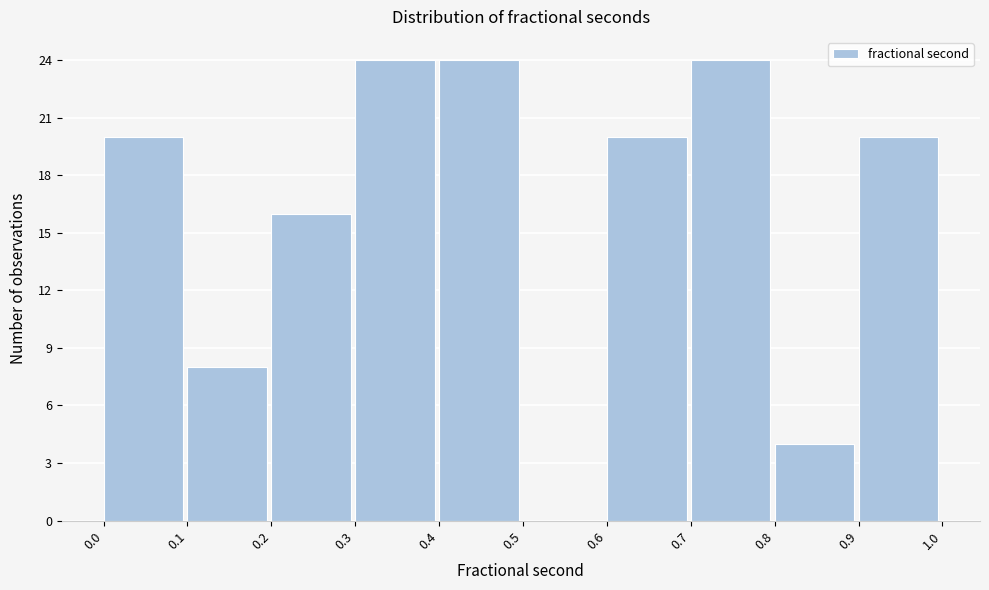

Reading left to right, list every bar in this chart as the range it spans on the x-axis followed by its height. The values are not printed on the chart, so give them approximately, as read against the axis.

0.0 to 0.1: 20
0.1 to 0.2: 8
0.2 to 0.3: 16
0.3 to 0.4: 24
0.4 to 0.5: 24
0.5 to 0.6: 0
0.6 to 0.7: 20
0.7 to 0.8: 24
0.8 to 0.9: 4
0.9 to 1.0: 20